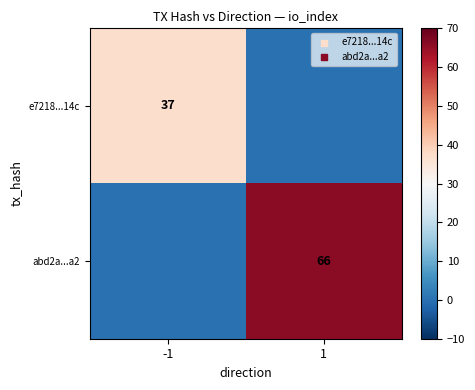

True or false: abd2a...a2 has a value of 66 at 1.

True